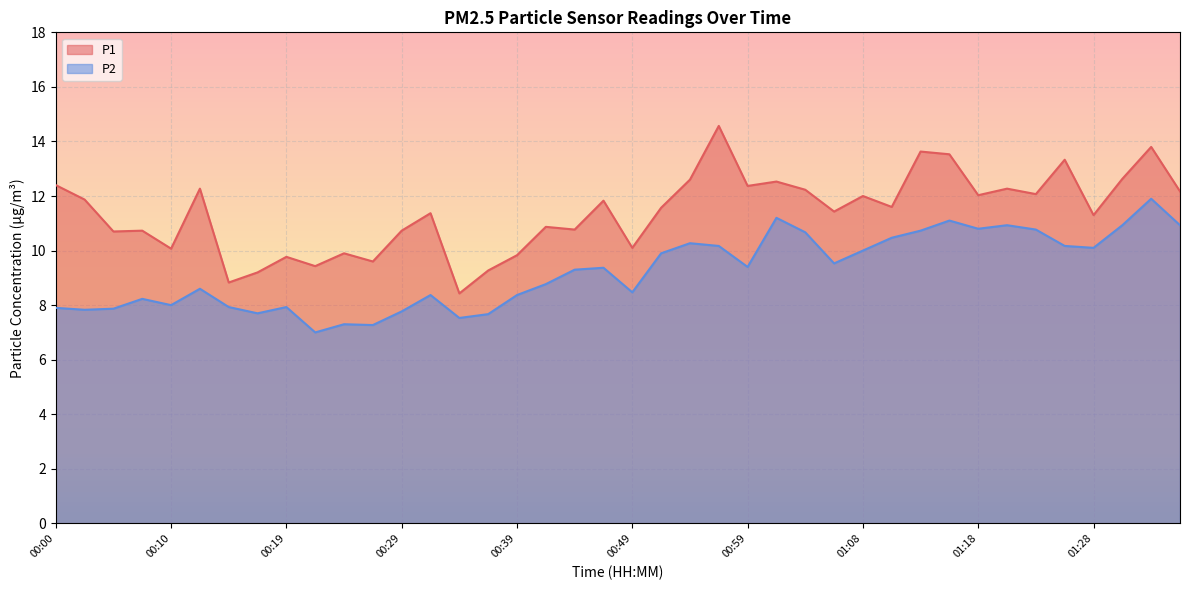

What is the average value of the P1 series?

11.4